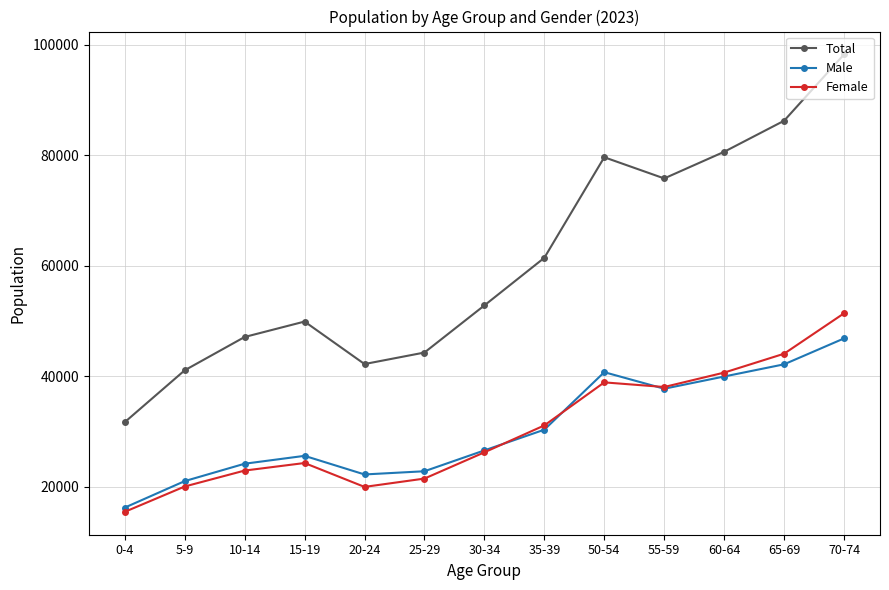

Which series has the largest range (max minus min)?

Total